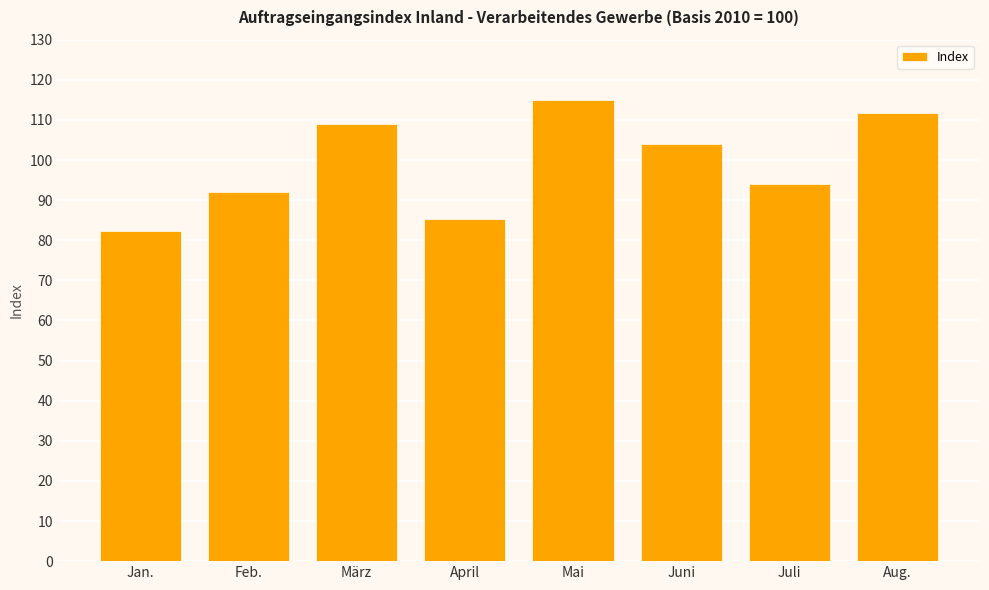

Which category has the highest value across all series?

Mai